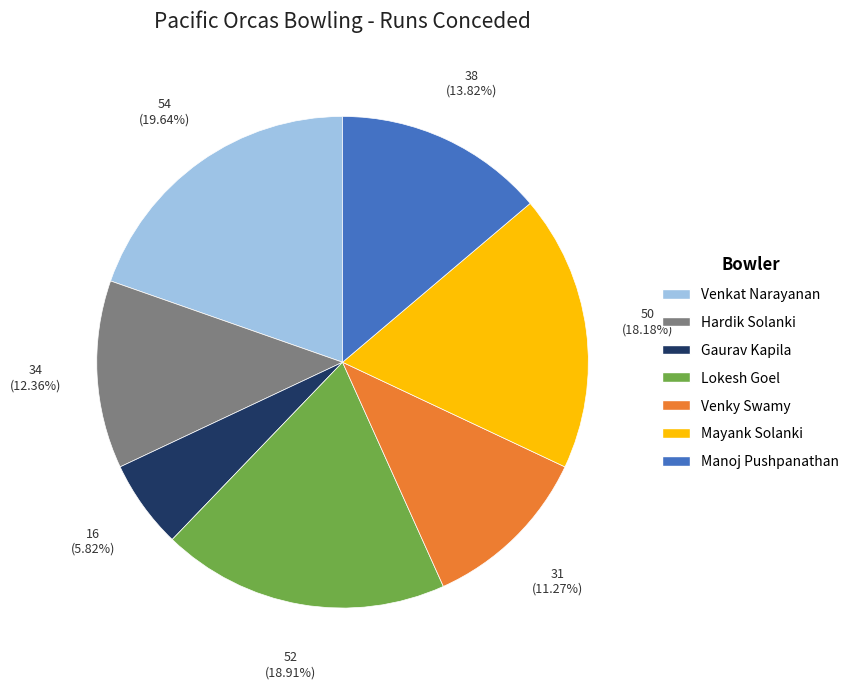

What is the smallest slice in the pie chart?

Gaurav Kapila